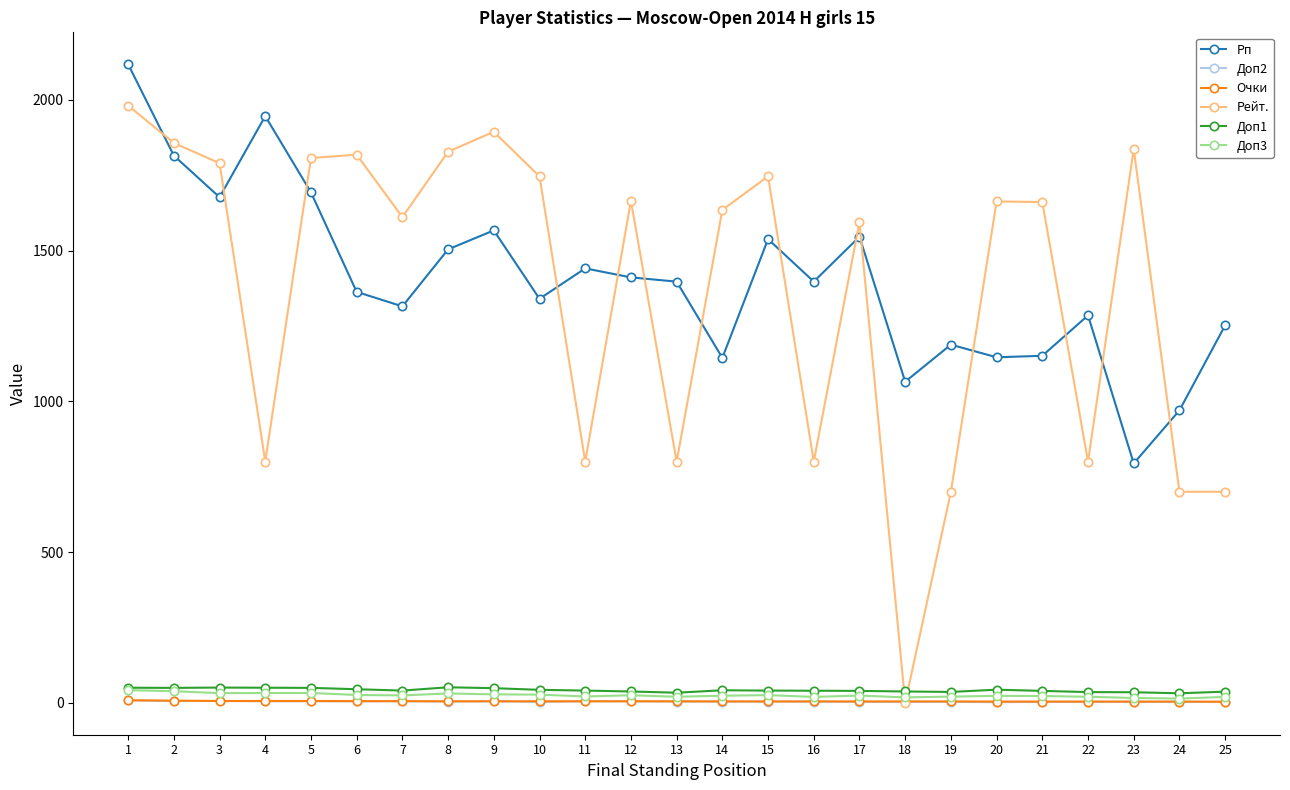

The value of Рп at 4 is 1096.2. True or false?

False